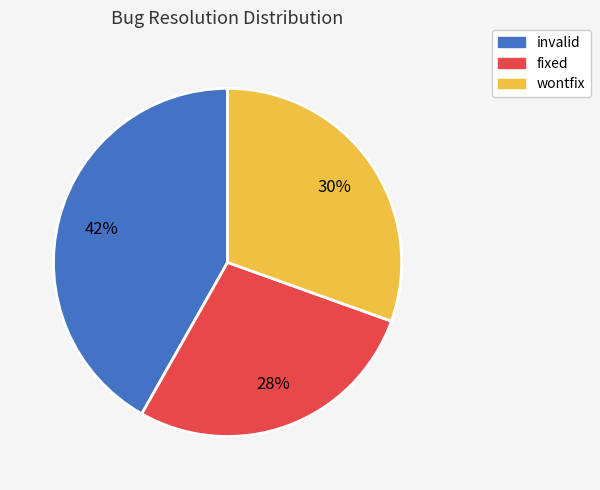

To the nearest percent, what is the difference between the invalid and fixed slice percentages?

14%